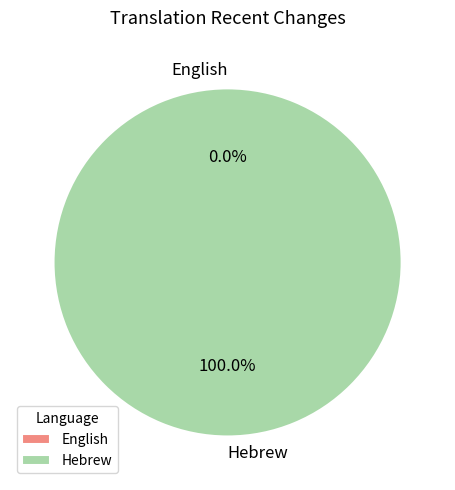

Which category has the biggest portion of the pie?

Hebrew